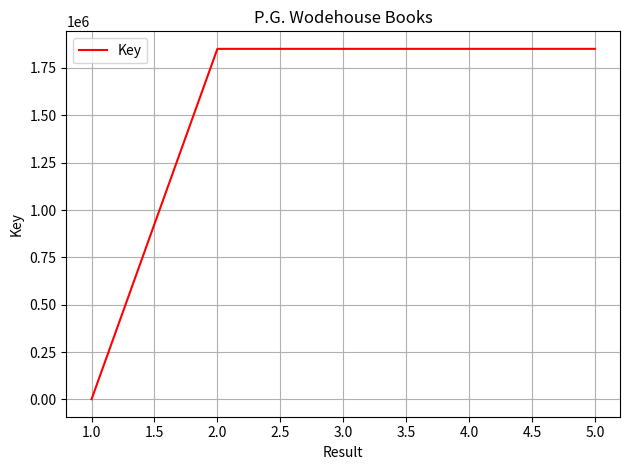

What is the greatest value displayed?

1850807